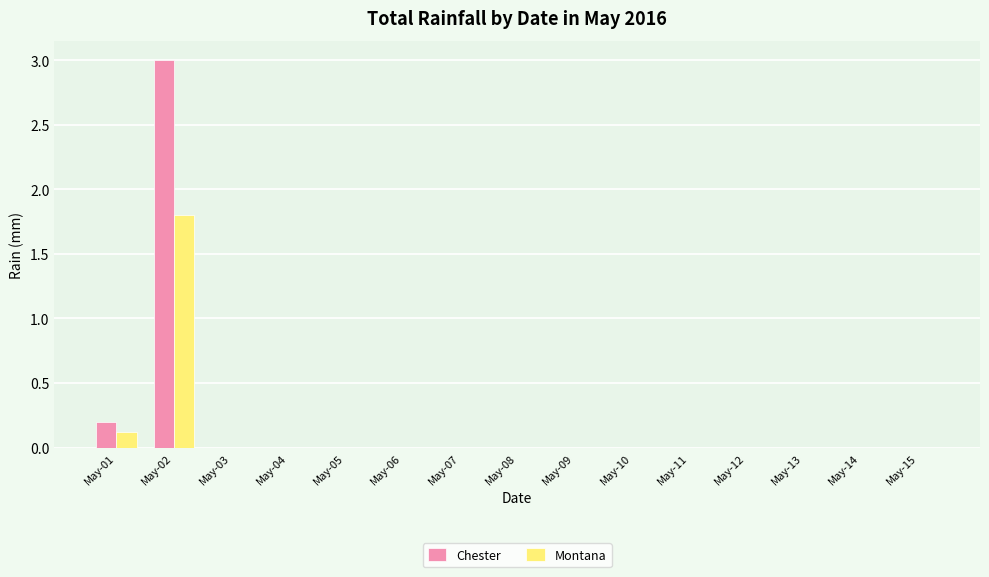

At which category is the sum across all series the highest?

May-02